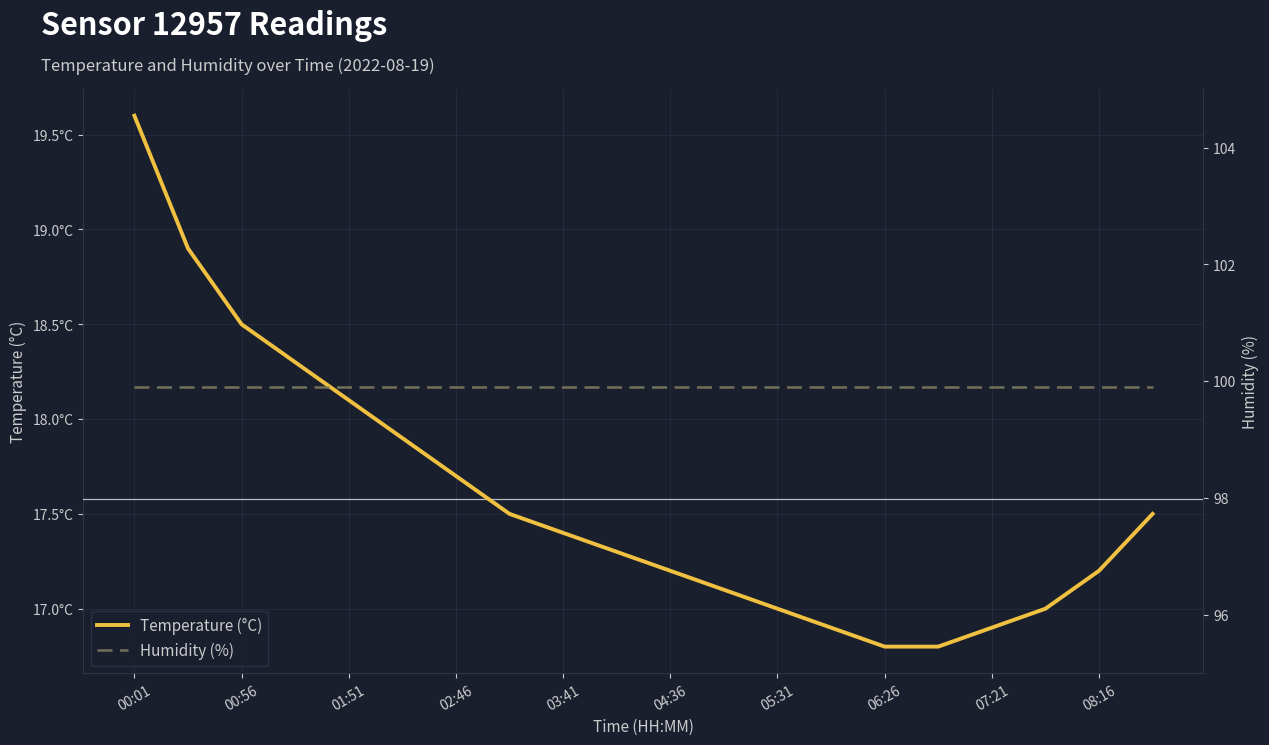

What is the average value of the Humidity (%) series?

99.9